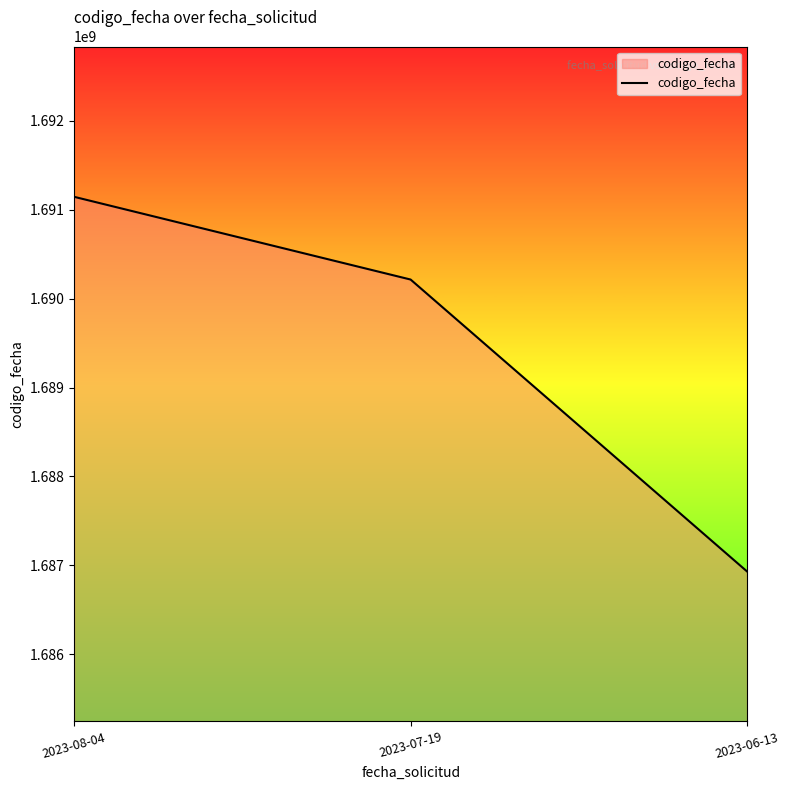

What is the sum of the values at 2023-08-04 and 2023-06-13?

3378077647